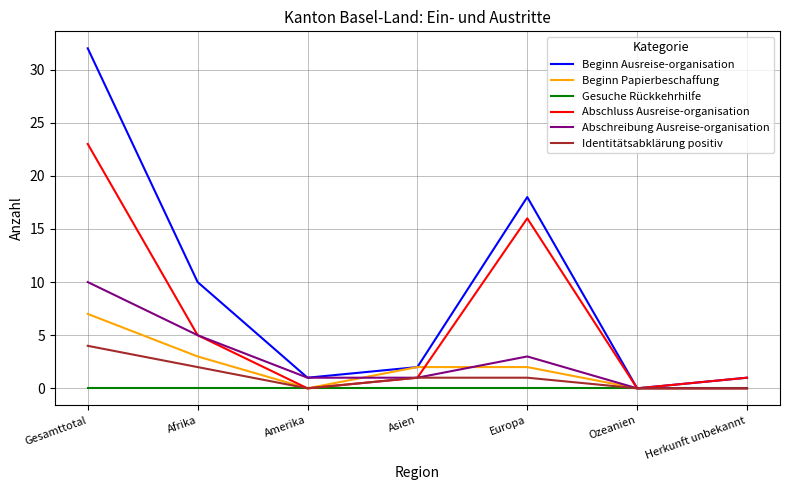

Reading right to left, extract all data points from this chart.

Beginn Ausreise-organisation: 1	0	18	2	1	10	32
Beginn Papierbeschaffung: 0	0	2	2	0	3	7
Gesuche Rückkehrhilfe: 0	0	0	0	0	0	0
Abschluss Ausreise-organisation: 1	0	16	1	0	5	23
Abschreibung Ausreise-organisation: 0	0	3	1	1	5	10
Identitätsabklärung positiv: 0	0	1	1	0	2	4